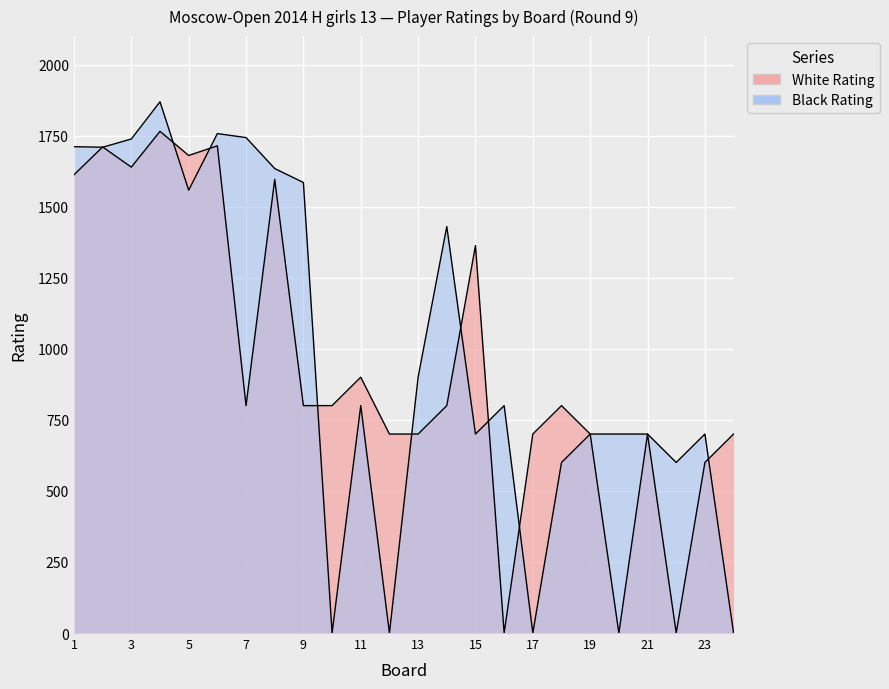

What are all the series names shown in the legend?

White Rating, Black Rating